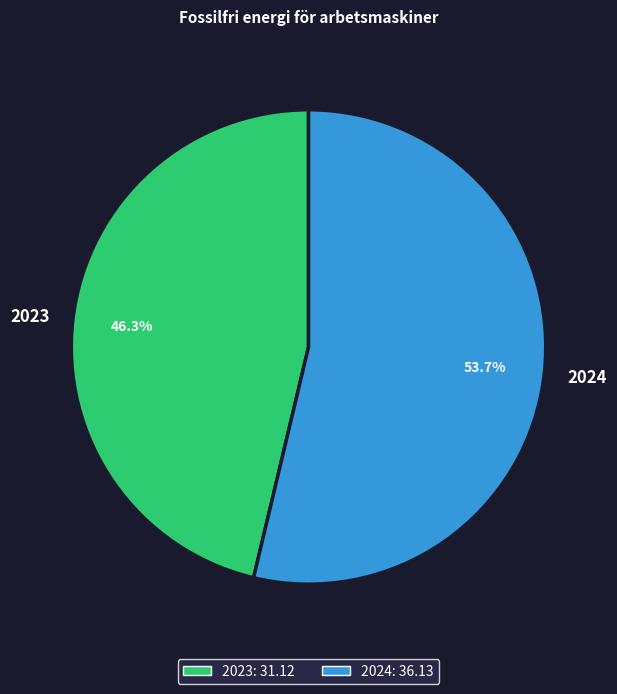

Does 2023 represent more than half of the total?

No